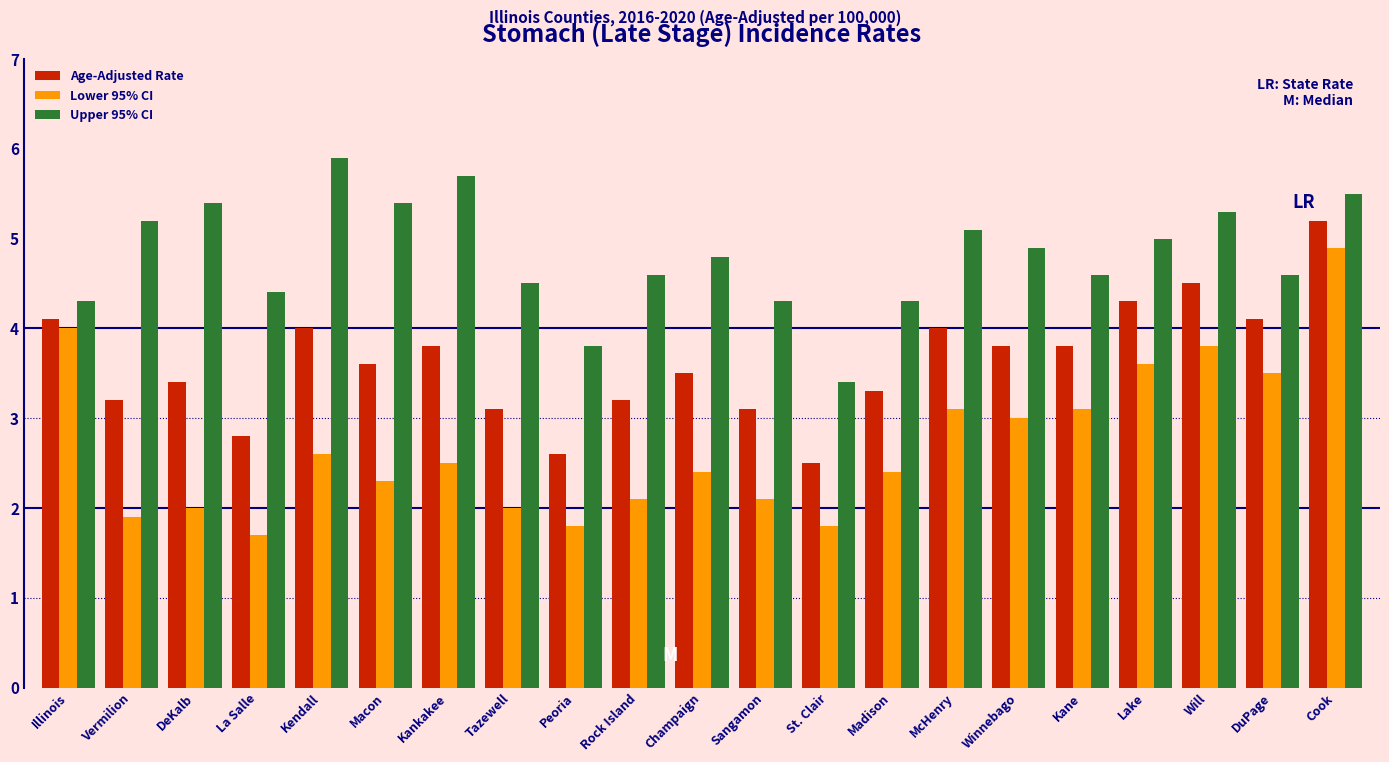

What value does the Age-Adjusted Rate series have at Macon?

3.6